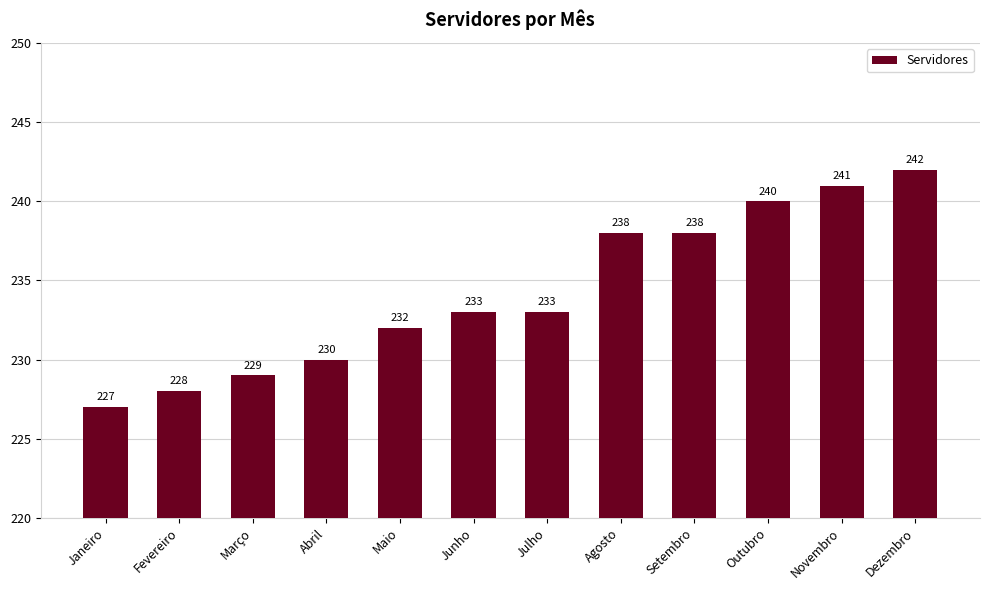

How many bars are there in total?

12